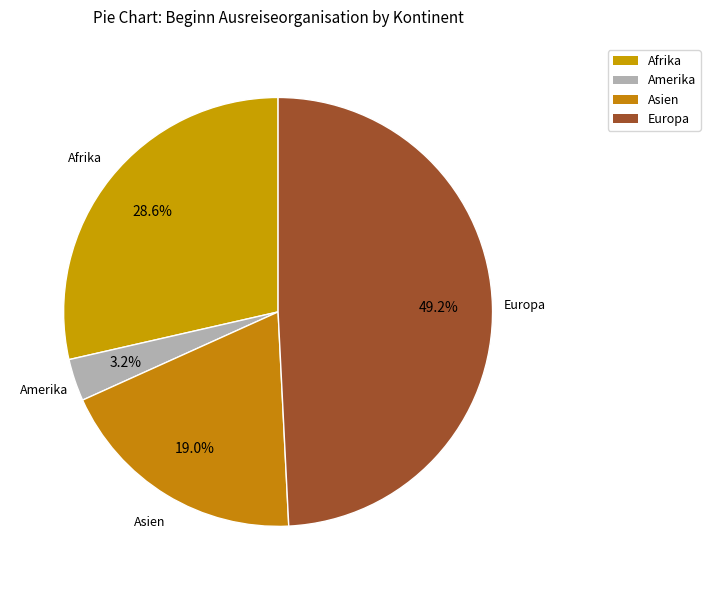

To the nearest percent, what percentage of the pie is Amerika?

3%